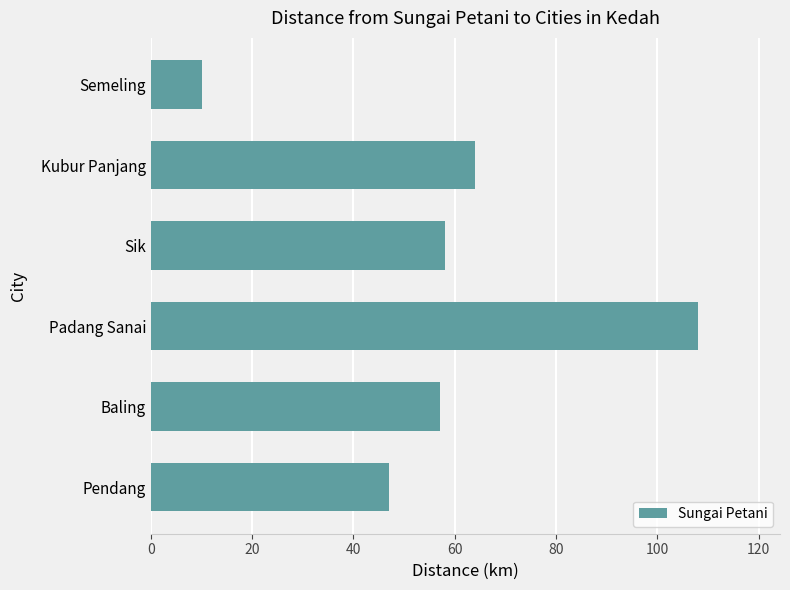

Are the bars grouped side by side (vs. stacked)?

No